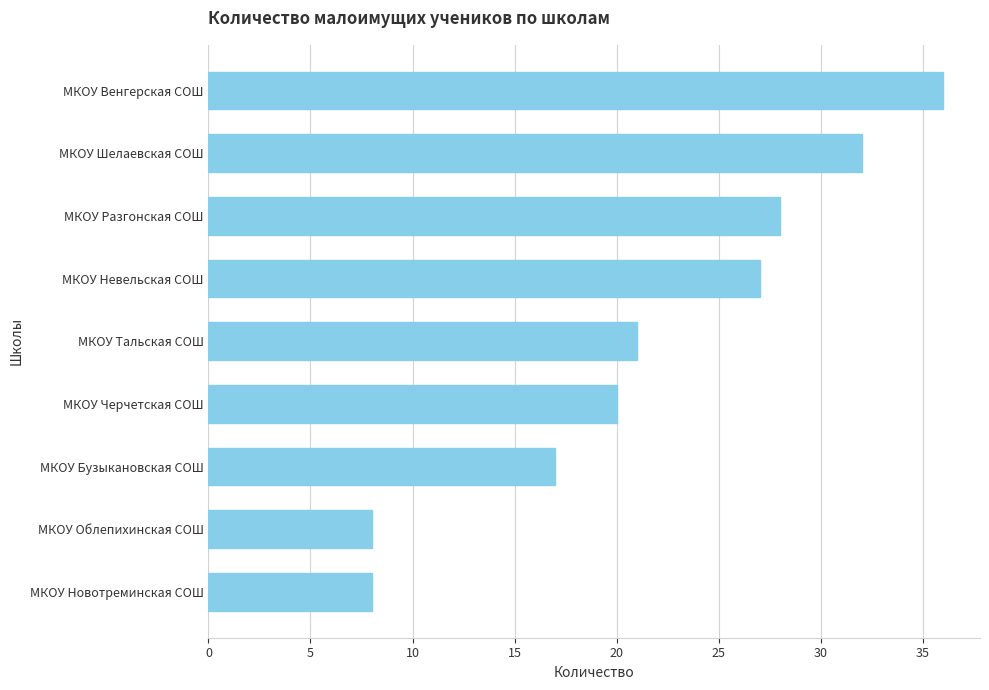

At which label is the value closest to 22?

МКОУ Тальская СОШ